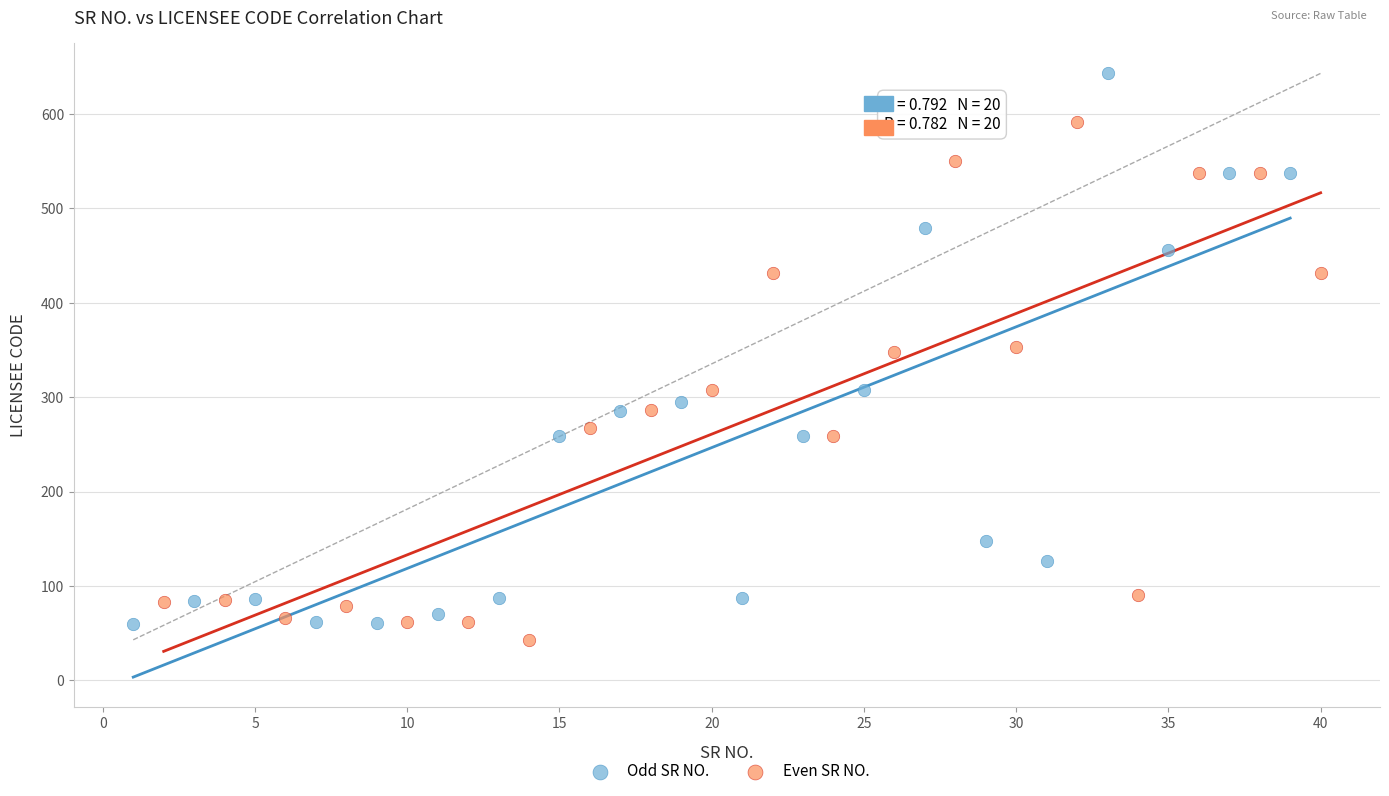

Which series reaches the maximum Y coordinate?

Odd SR NO.